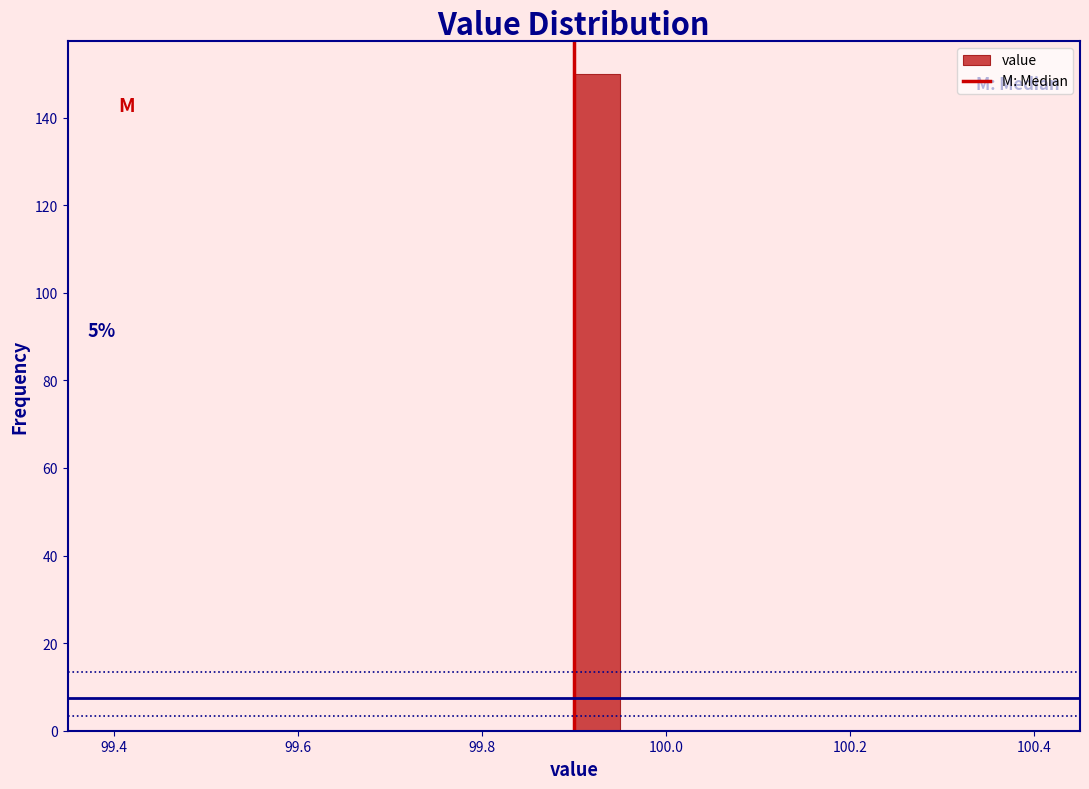

Read against the x-axis, roughly where is the centre of the tallest bar?

99.92